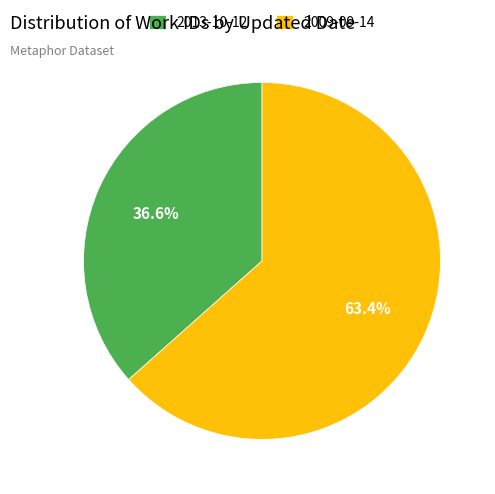

Do 2009-09-14 and 2013-10-12 together represent more than half of the pie?

Yes